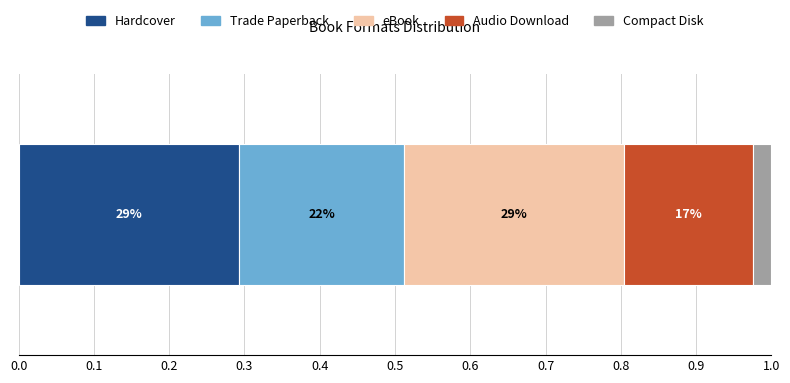

What are all the series names shown in the legend?

Hardcover, Trade Paperback, eBook, Audio Download, Compact Disk